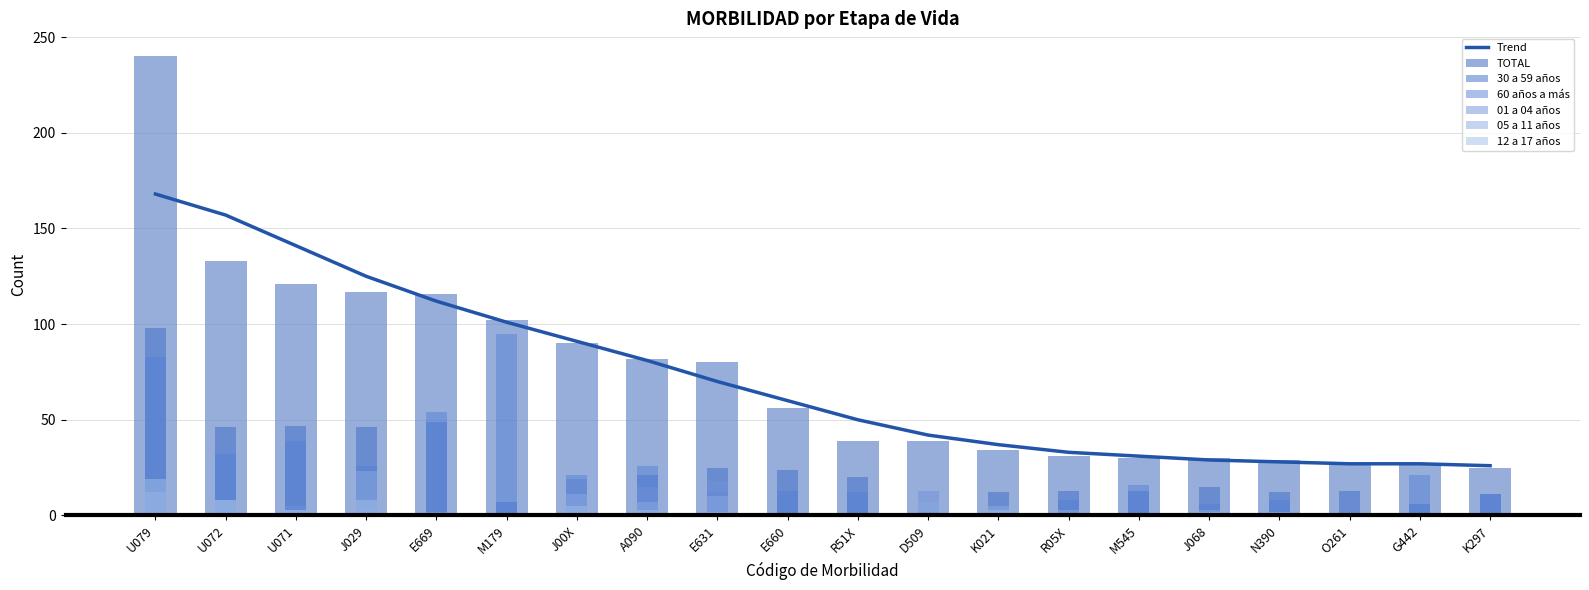

Rank the series by their maximum value, from highest to lowest.

TOTAL, 30 a 59 años, 60 años a más, 05 a 11 años, 01 a 04 años, 12 a 17 años